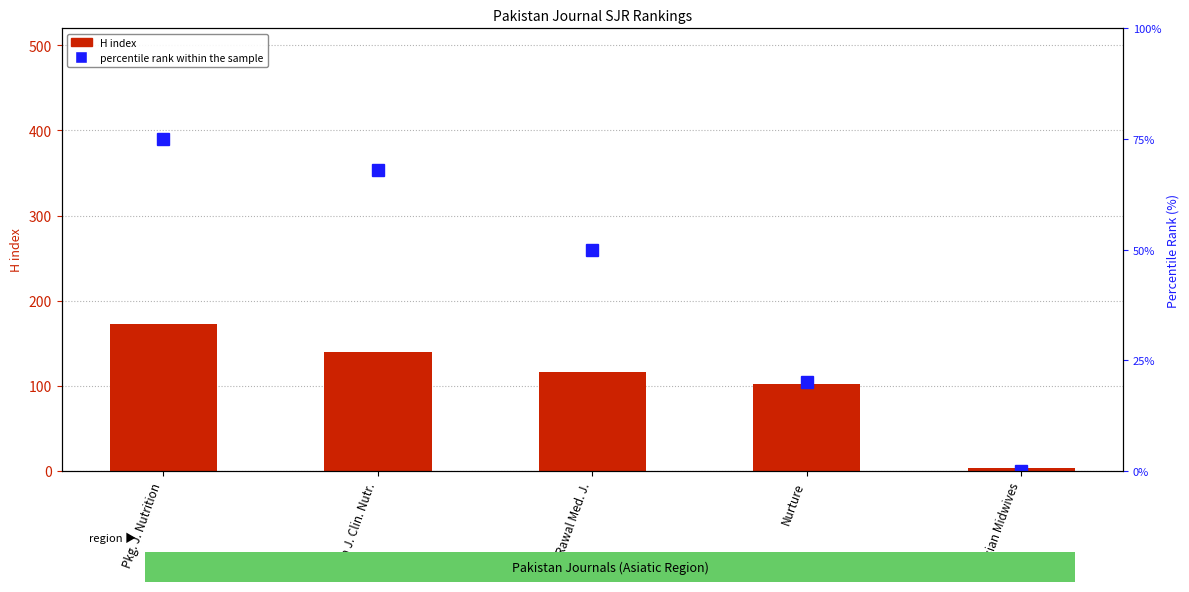

Is it true that percentile rank within the sample equals -25 at J. Asian Midwives?

False